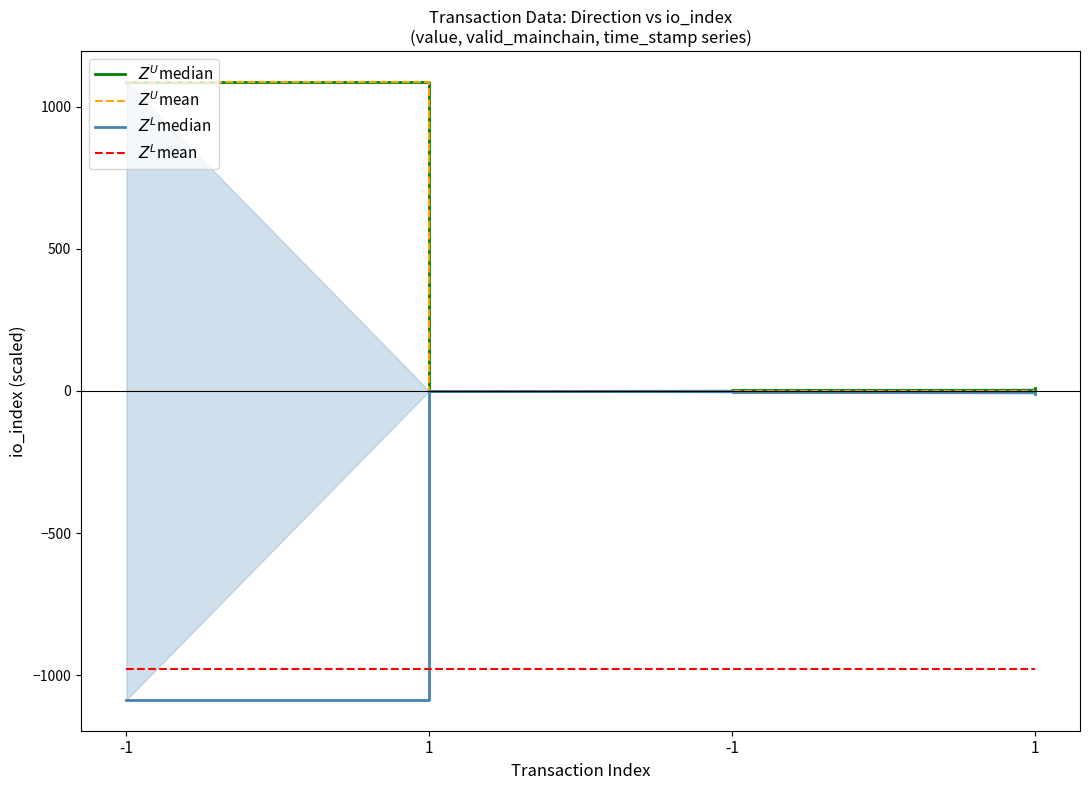

What is the total value across all series at -1?

108.7